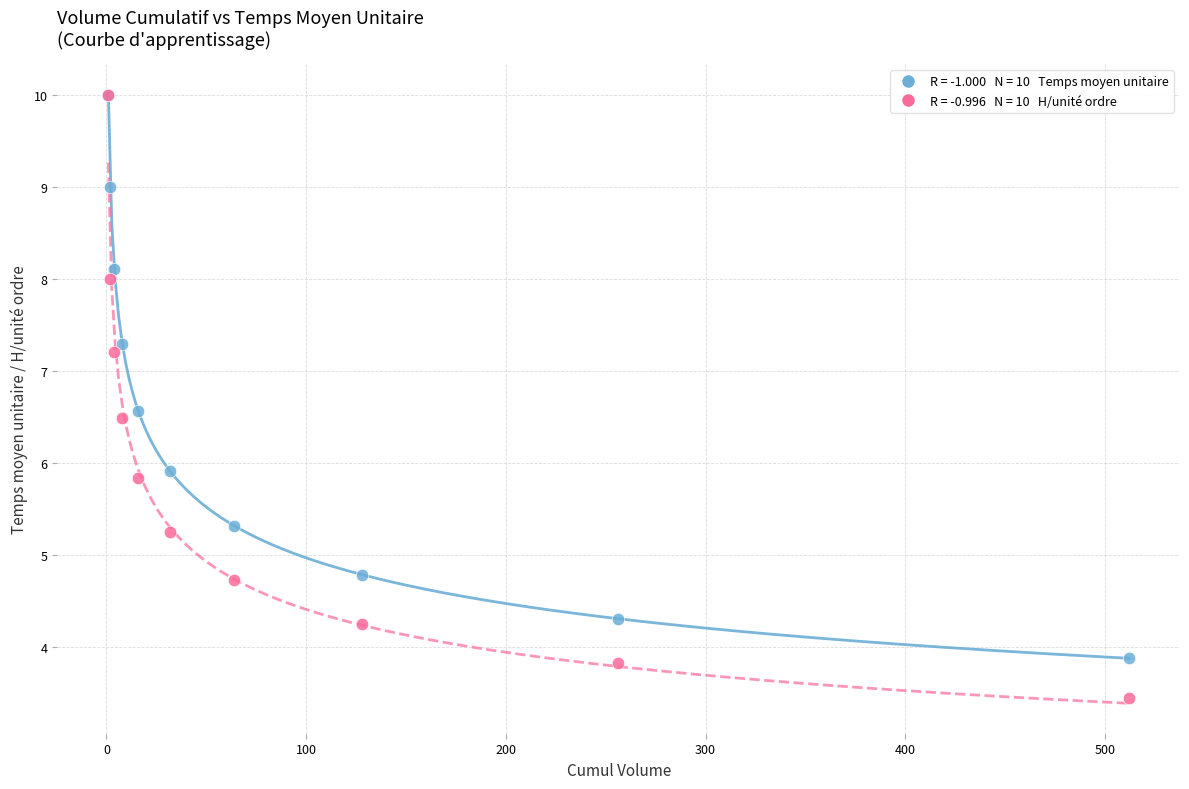

Across all series, what Y value is closest to 6?

5.9